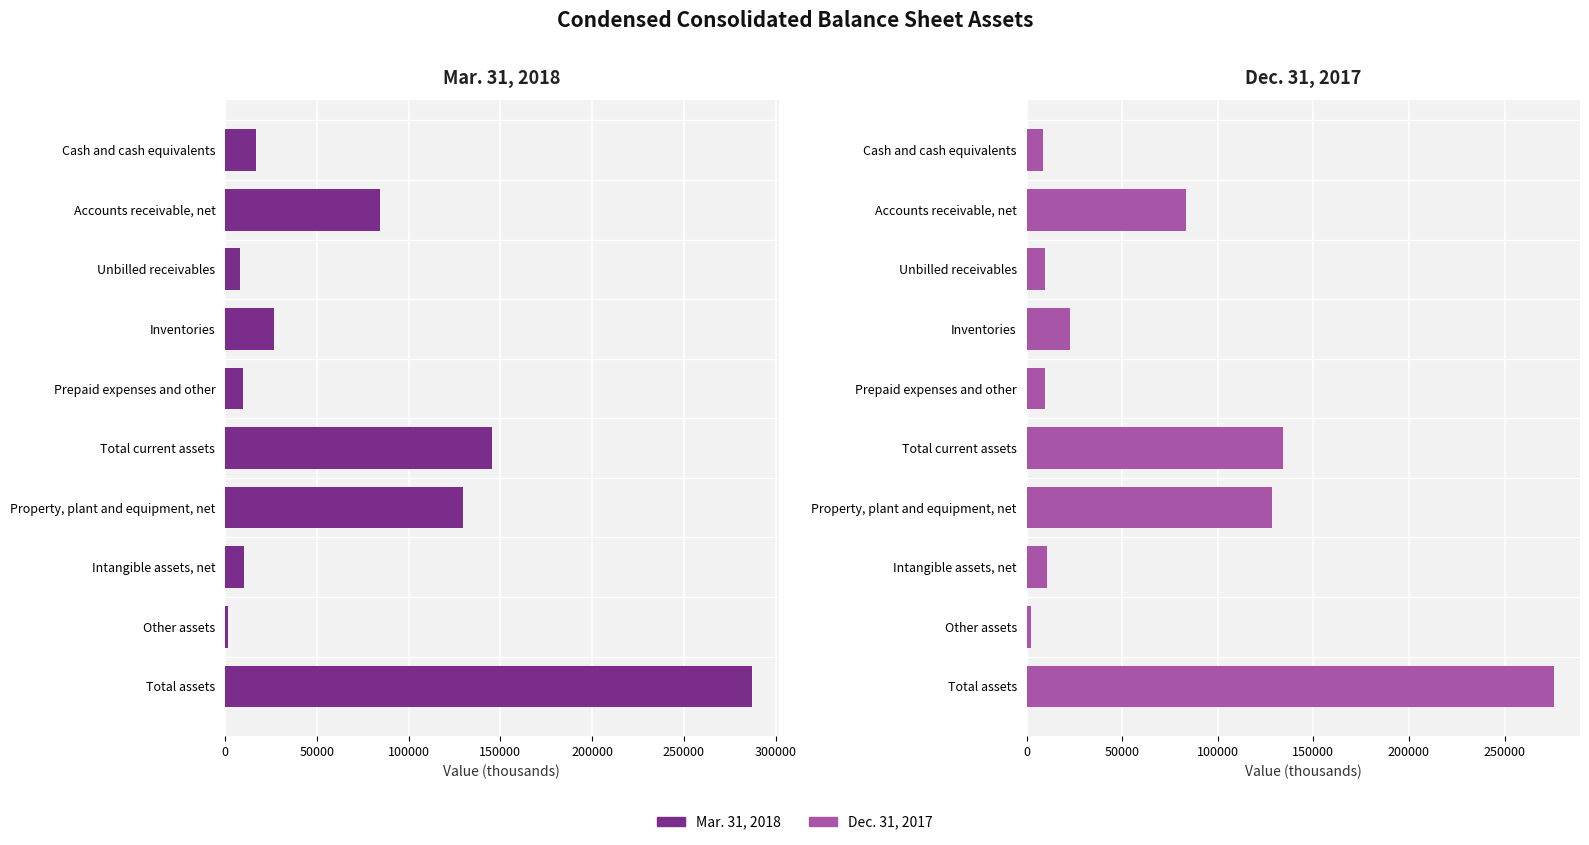

Reading left to right, transcribe all the data shown in this chart.

Mar. 31, 2018: 16646	84577	8223	26482	9775	145703	129573	10379	1635	287290
Dec. 31, 2017: 8751	83325	9645	22693	9520	133934	128518	10832	2375	275659